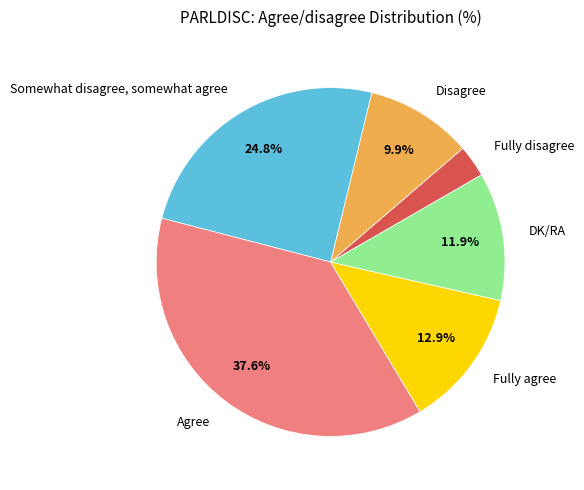

Which slice is the largest?

Agree